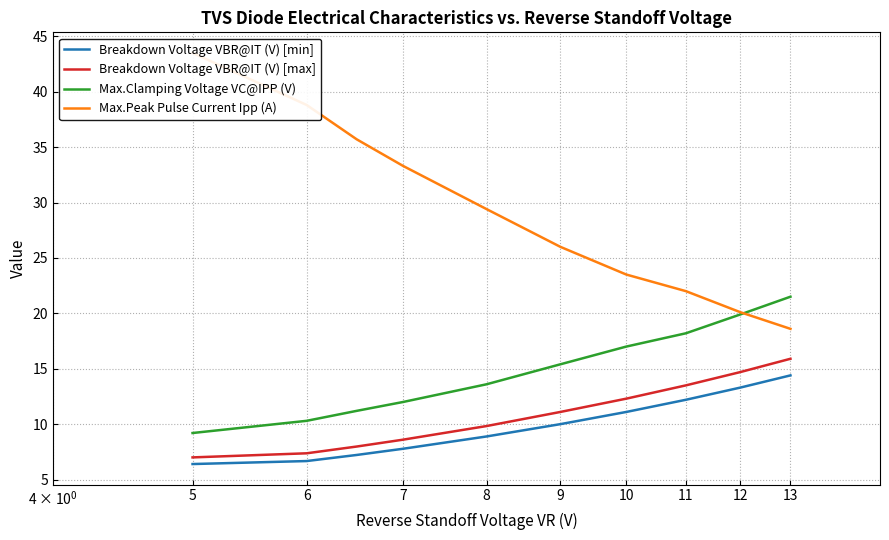

True or false: Breakdown Voltage VBR@IT (V) [min] and Max.Clamping Voltage VC@IPP (V) intersect in this chart.

False